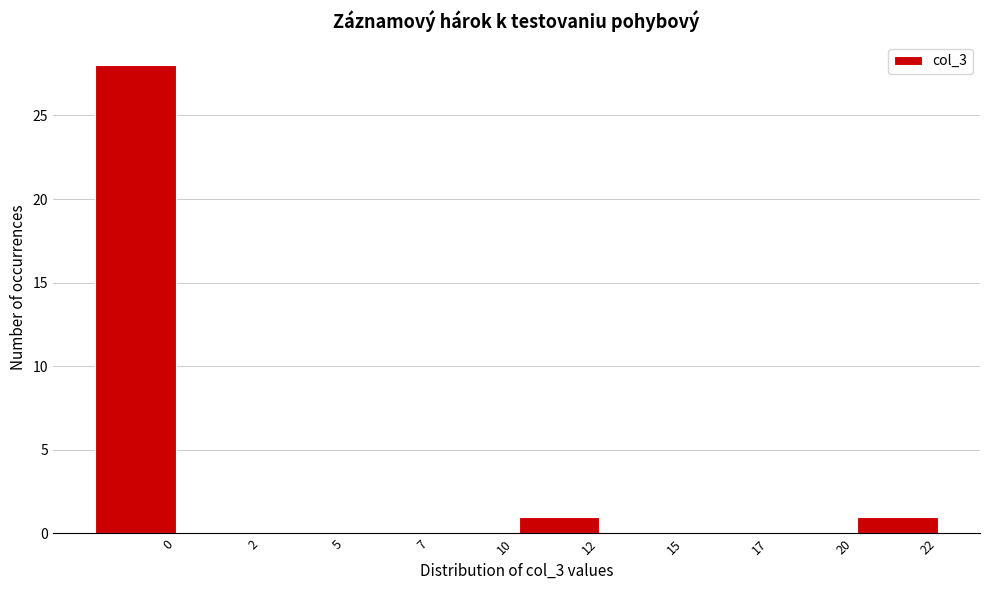

Reading right to left, transcribe all the data shown in this chart.

22=1	20=0	17=0	15=0	12=1	10=0	7=0	5=0	2=0	0=28